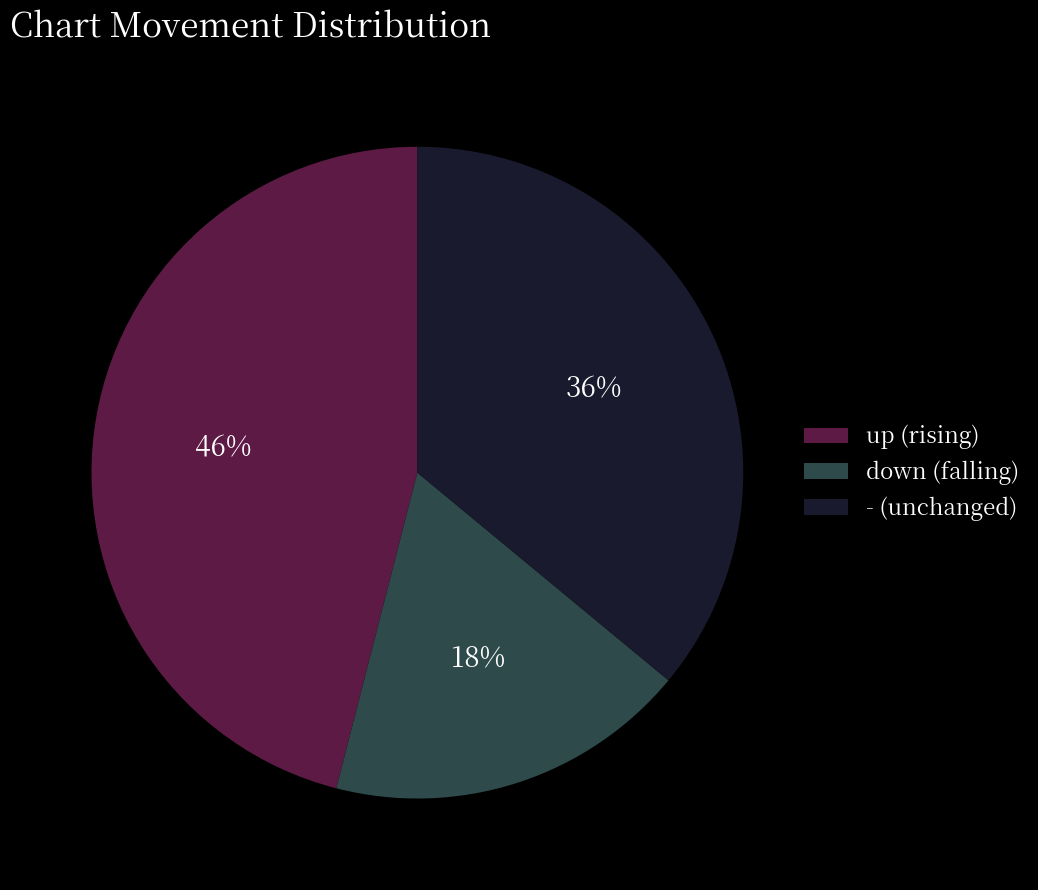

What is the smallest slice in the pie chart?

down